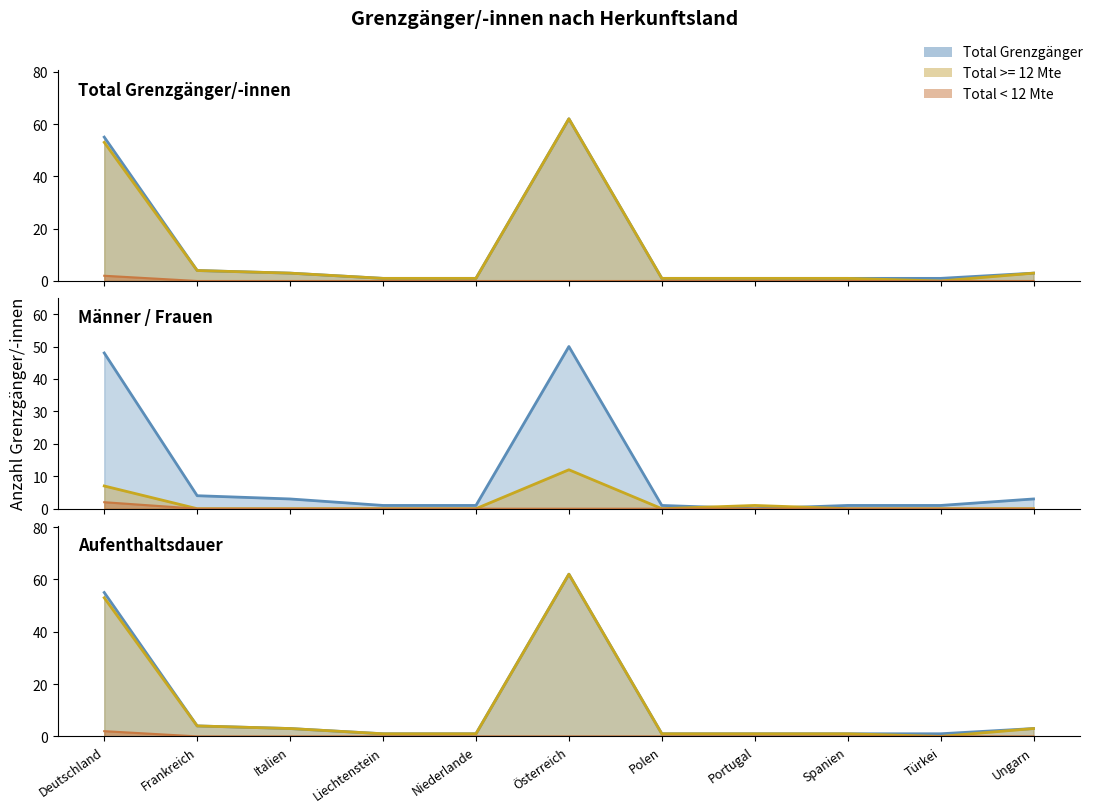

True or false: Männer line and < 12 Mte line intersect in this chart.

False